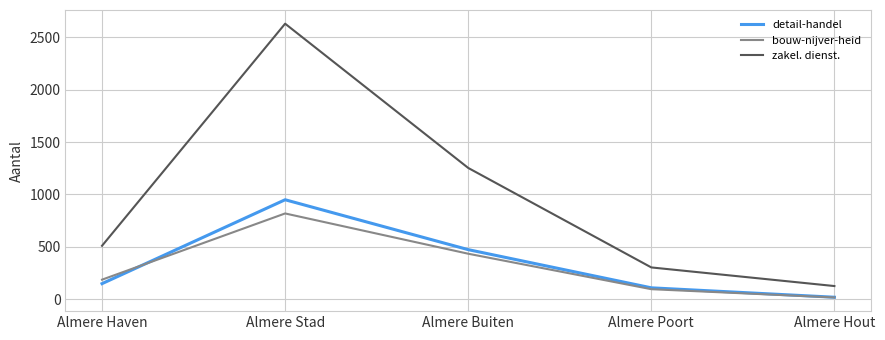

What is the difference between the detail-handel values at Almere Stad and Almere Buiten?

477